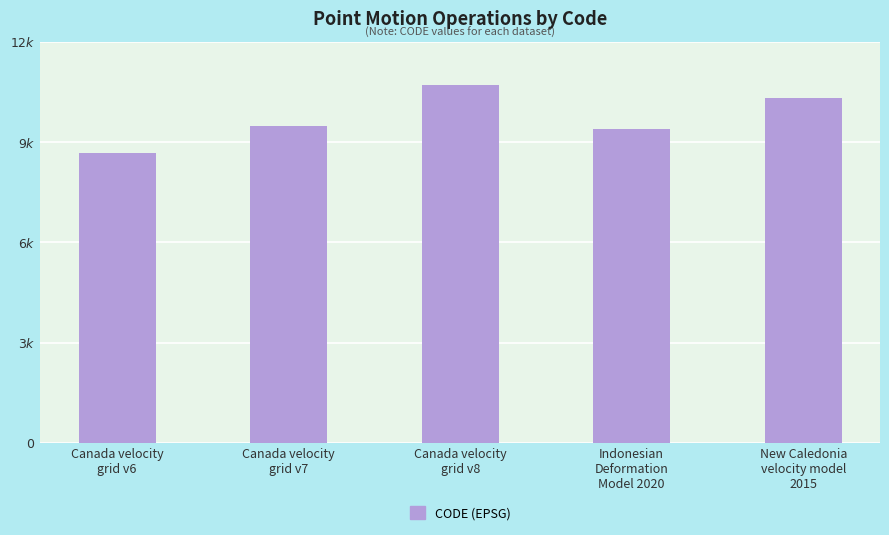

Reading right to left, transcribe all the data shown in this chart.

New Caledonia
velocity model
2015=10323	Indonesian
Deformation
Model 2020=9375	Canada velocity
grid v8=10707	Canada velocity
grid v7=9483	Canada velocity
grid v6=8676